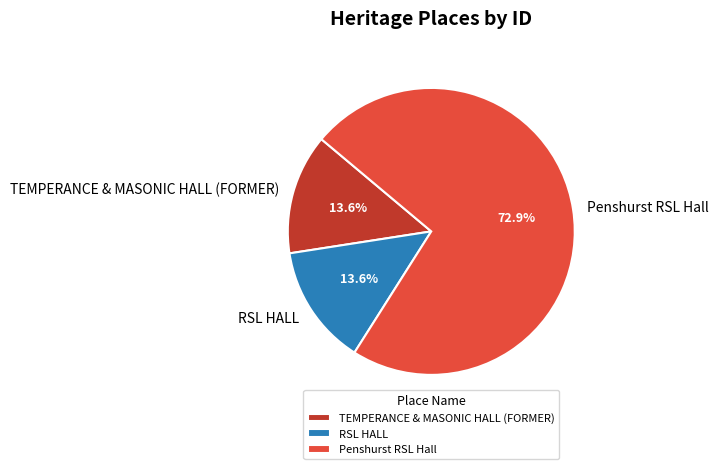

To the nearest percent, what percentage of the pie is RSL HALL?

14%